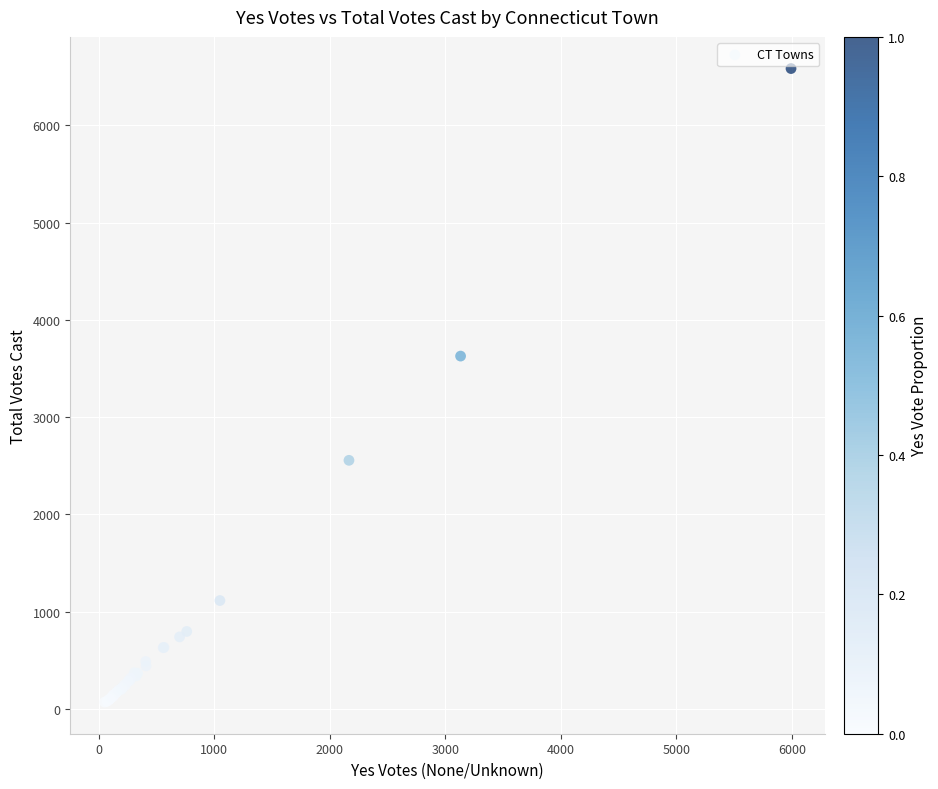

What Y value in the scatter plot is closest to 3327?

3628